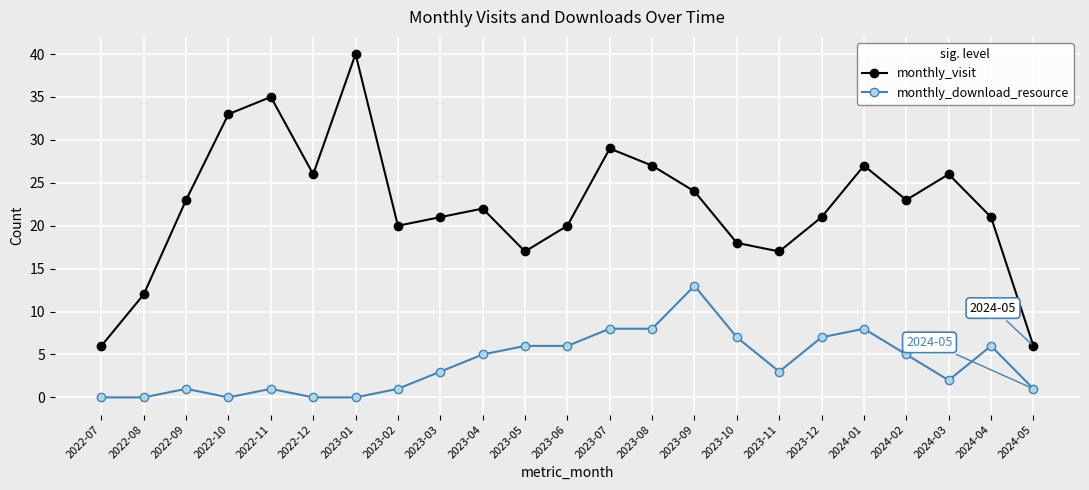

How many values in the monthly_visit series are below 22?

11